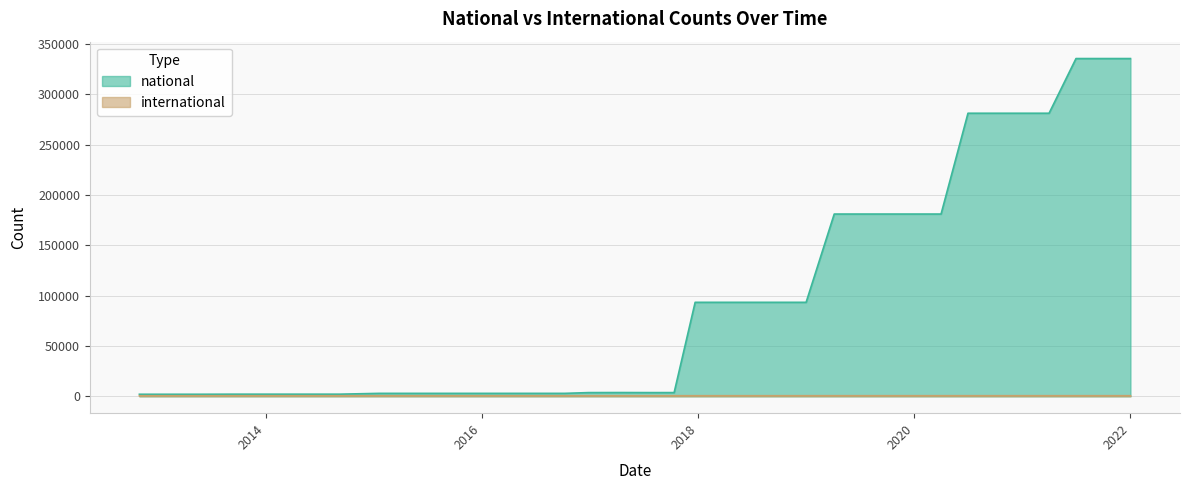

What is the label of the 26th point from the left?

2019-01-01